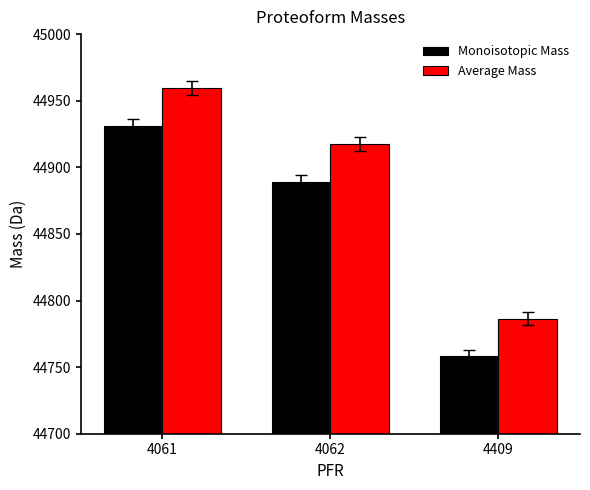

How many data points in Average Mass are above 44917?

2